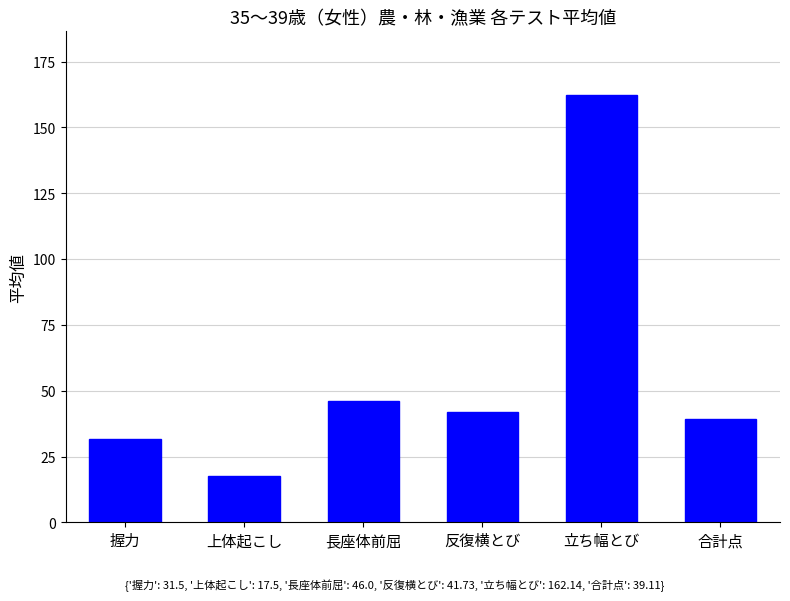

List the labels in order of value, largest first.

立ち幅とび, 長座体前屈, 反復横とび, 合計点, 握力, 上体起こし